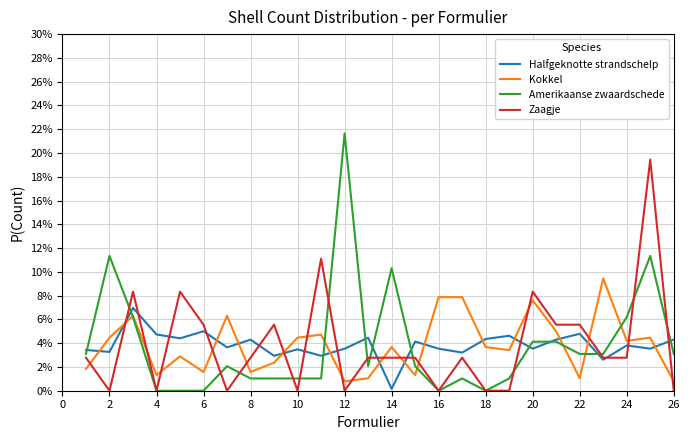

How many intersections are there between Amerikaanse zwaardschede and Zaagje?

13